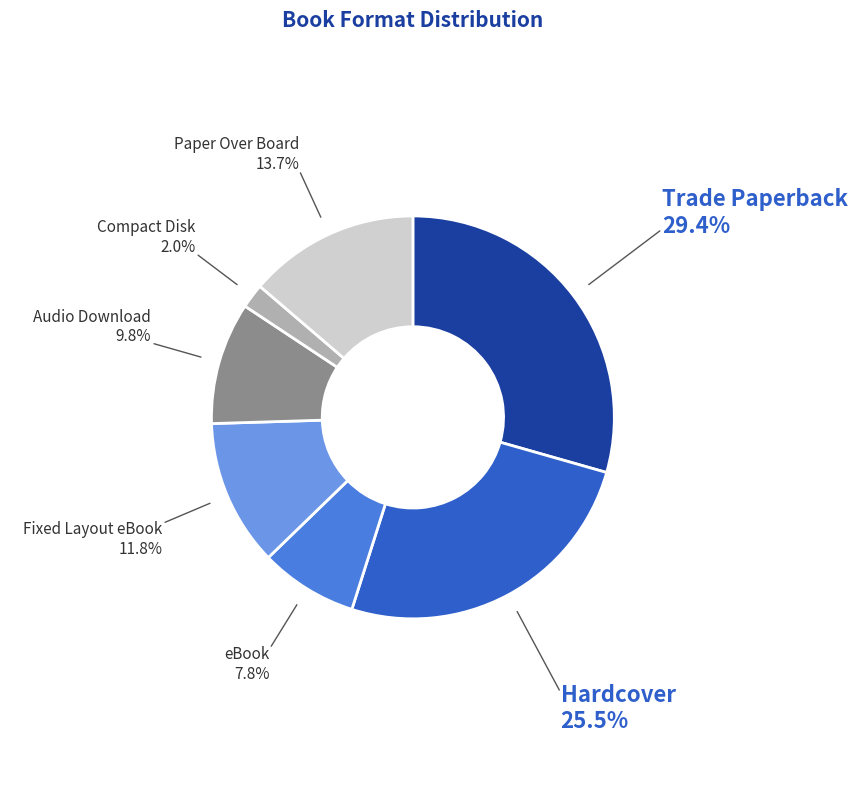

Does eBook represent more than half of the total?

No